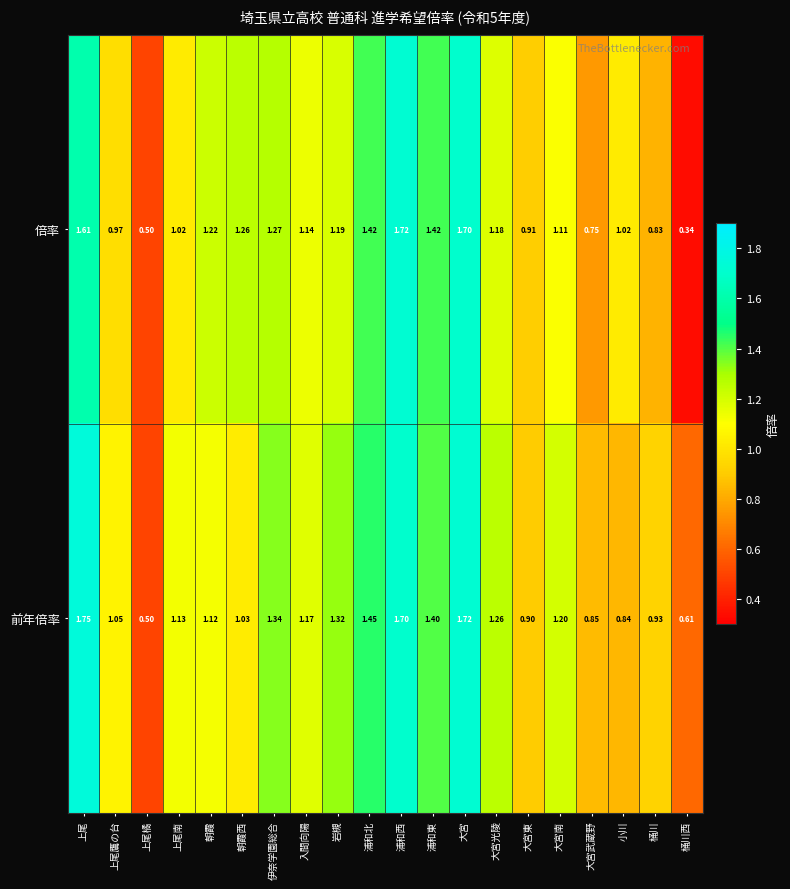

Which category has the lowest value across all series?

桶川西